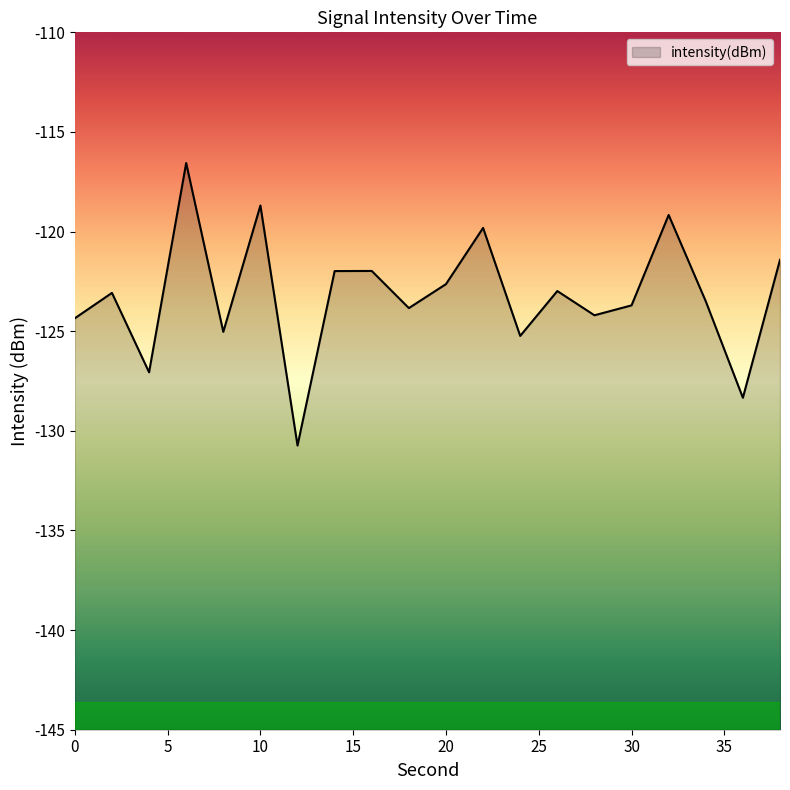

How many values are below -123?

11